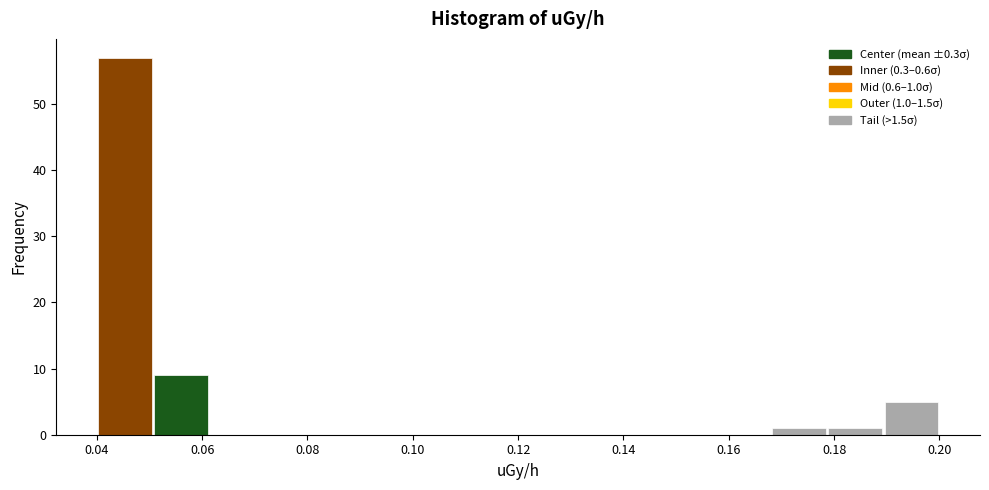

Which range on the x-axis has the tallest bar?

0.040 to 0.050